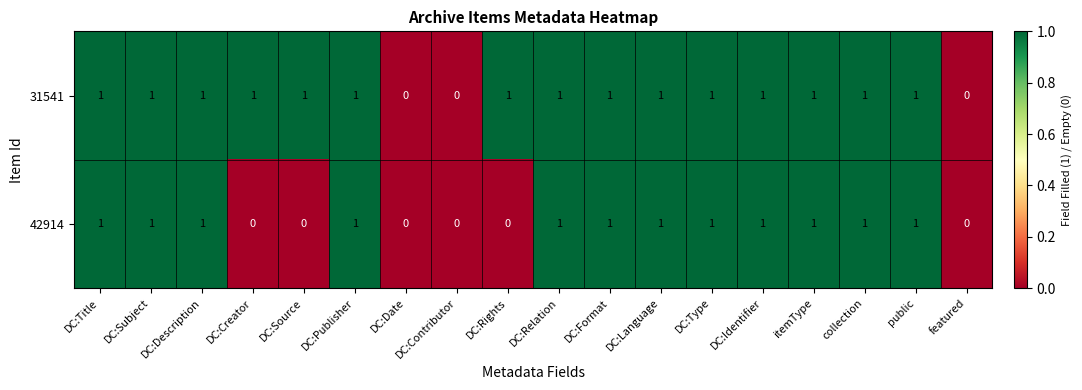

The 31541 series shows 0 at DC:Description. True or false?

False